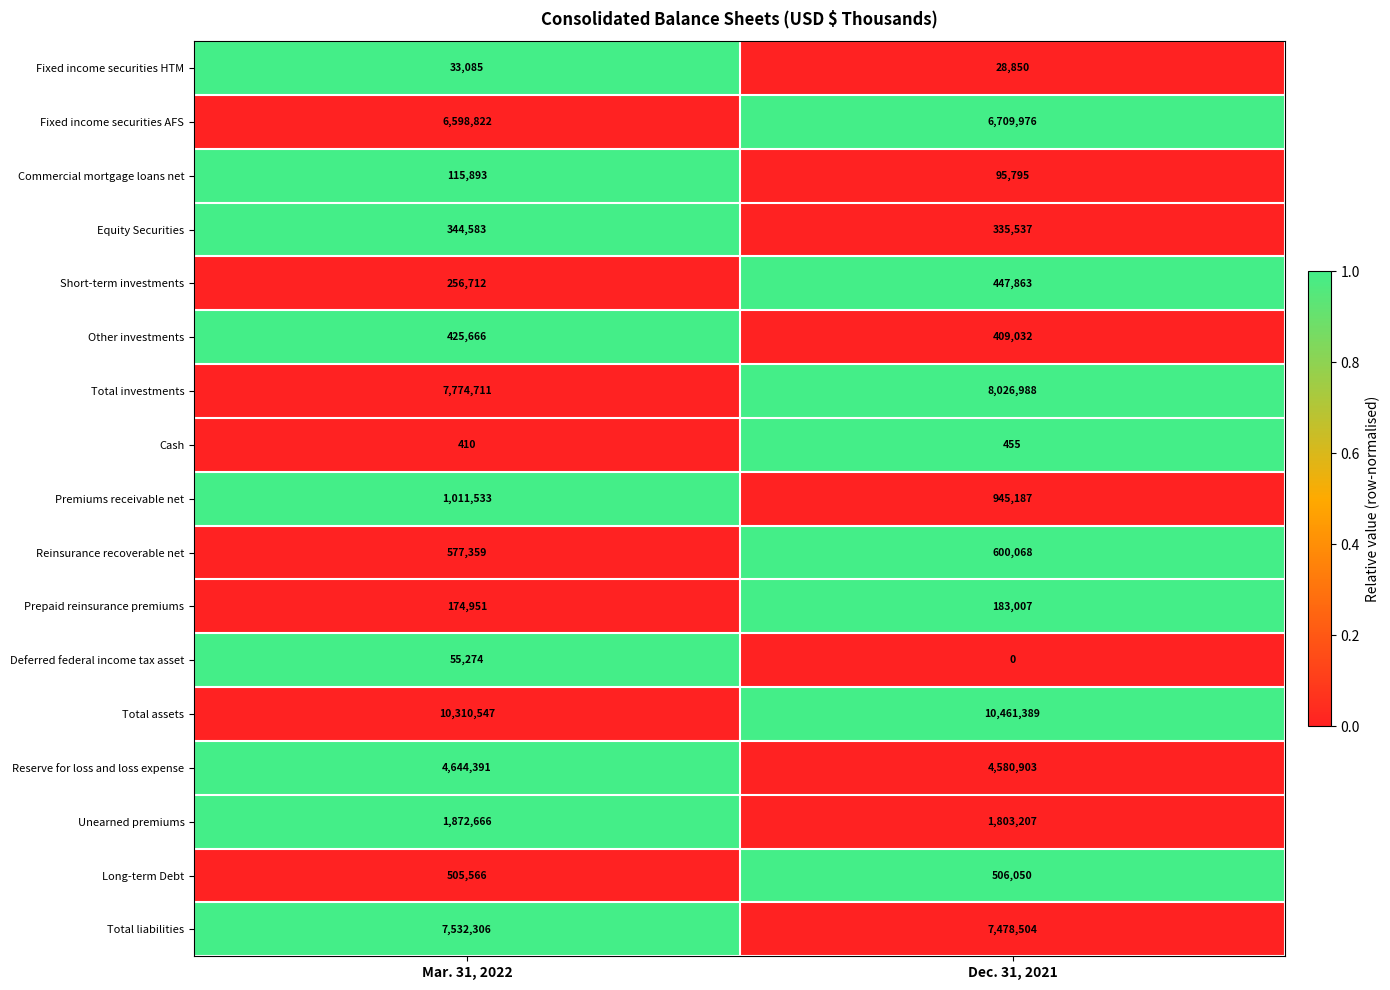

Rank the series at Dec. 31, 2021 from highest to lowest value.

Total assets, Total investments, Total liabilities, Fixed income securities AFS, Reserve for loss and loss expense, Unearned premiums, Premiums receivable net, Reinsurance recoverable net, Long-term Debt, Short-term investments, Other investments, Equity Securities, Prepaid reinsurance premiums, Commercial mortgage loans net, Fixed income securities HTM, Cash, Deferred federal income tax asset